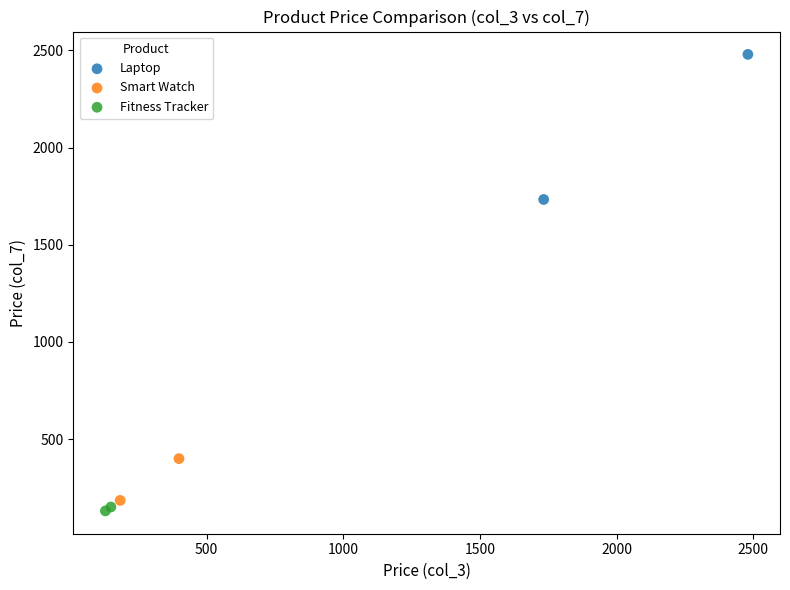

Which series contains the lowest Y value?

Fitness Tracker